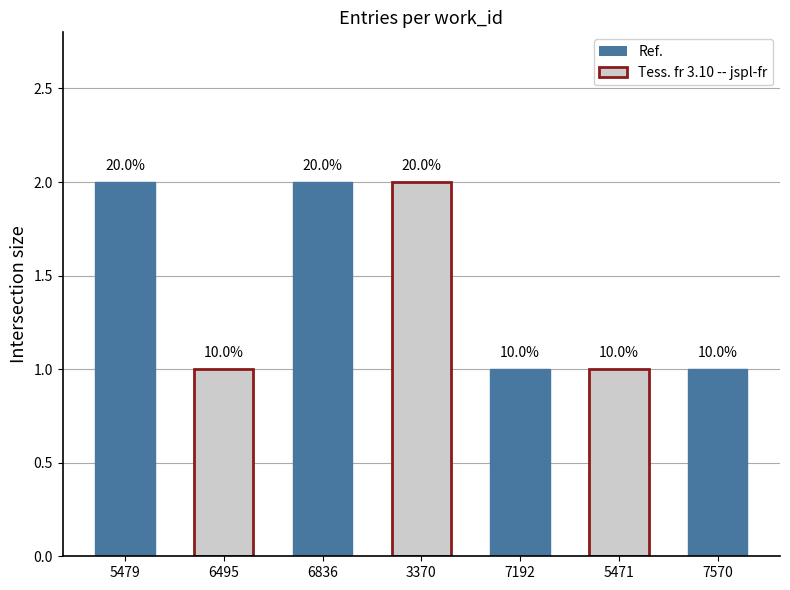

What is the smallest value displayed?

1